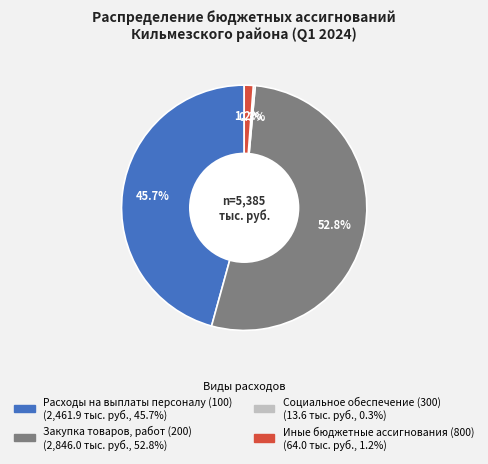

Which slice represents more than half of the pie?

Закупка товаров, работ (200)